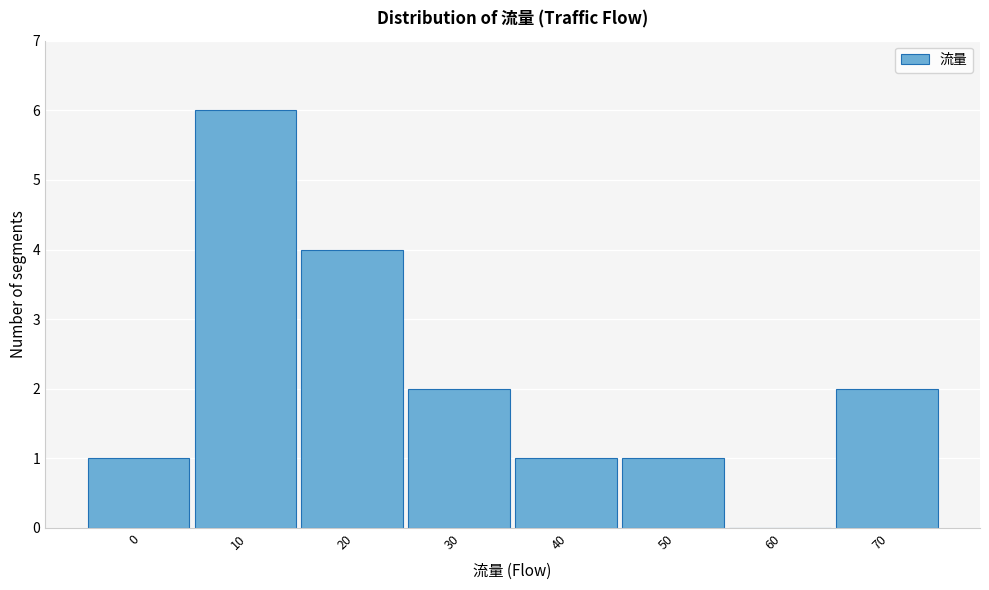

Reading left to right, list all the values displayed in this chart.

0=1	10=6	20=4	30=2	40=1	50=1	60=0	70=2